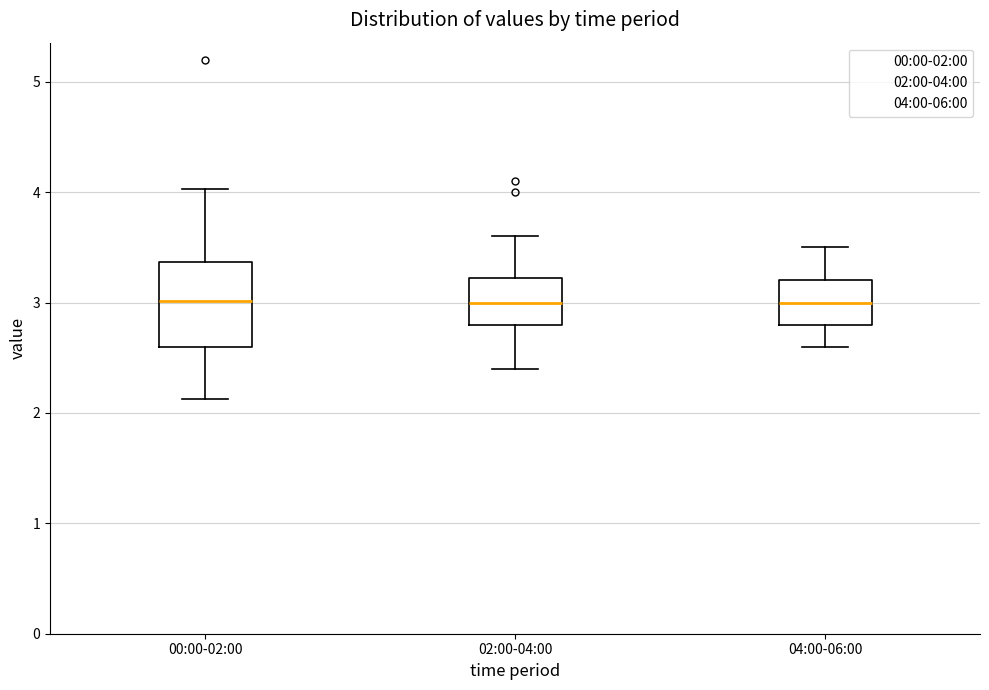

Where is the lower edge of the box for 00:00-02:00 on the y-axis? The values are not printed on the chart, so give them approximately, as read against the axis.

2.6